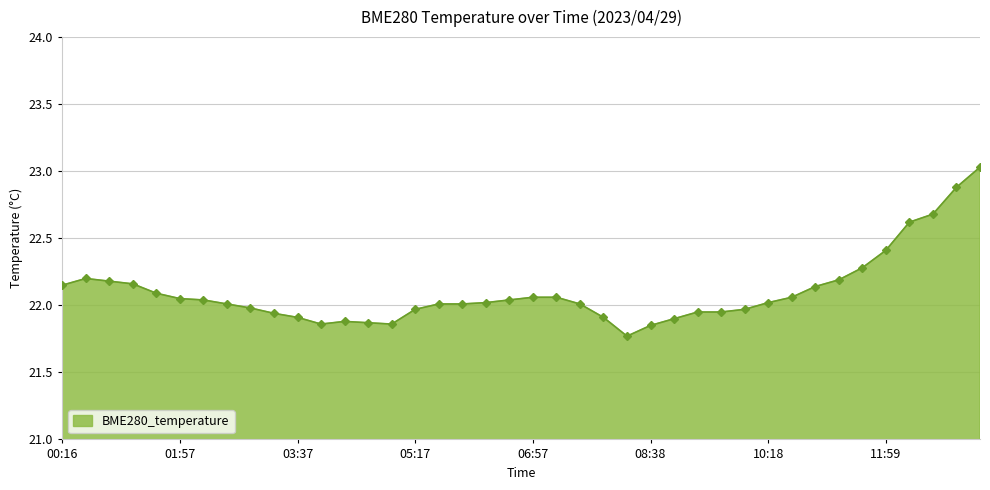

What is the difference between the maximum and minimum values?

1.3